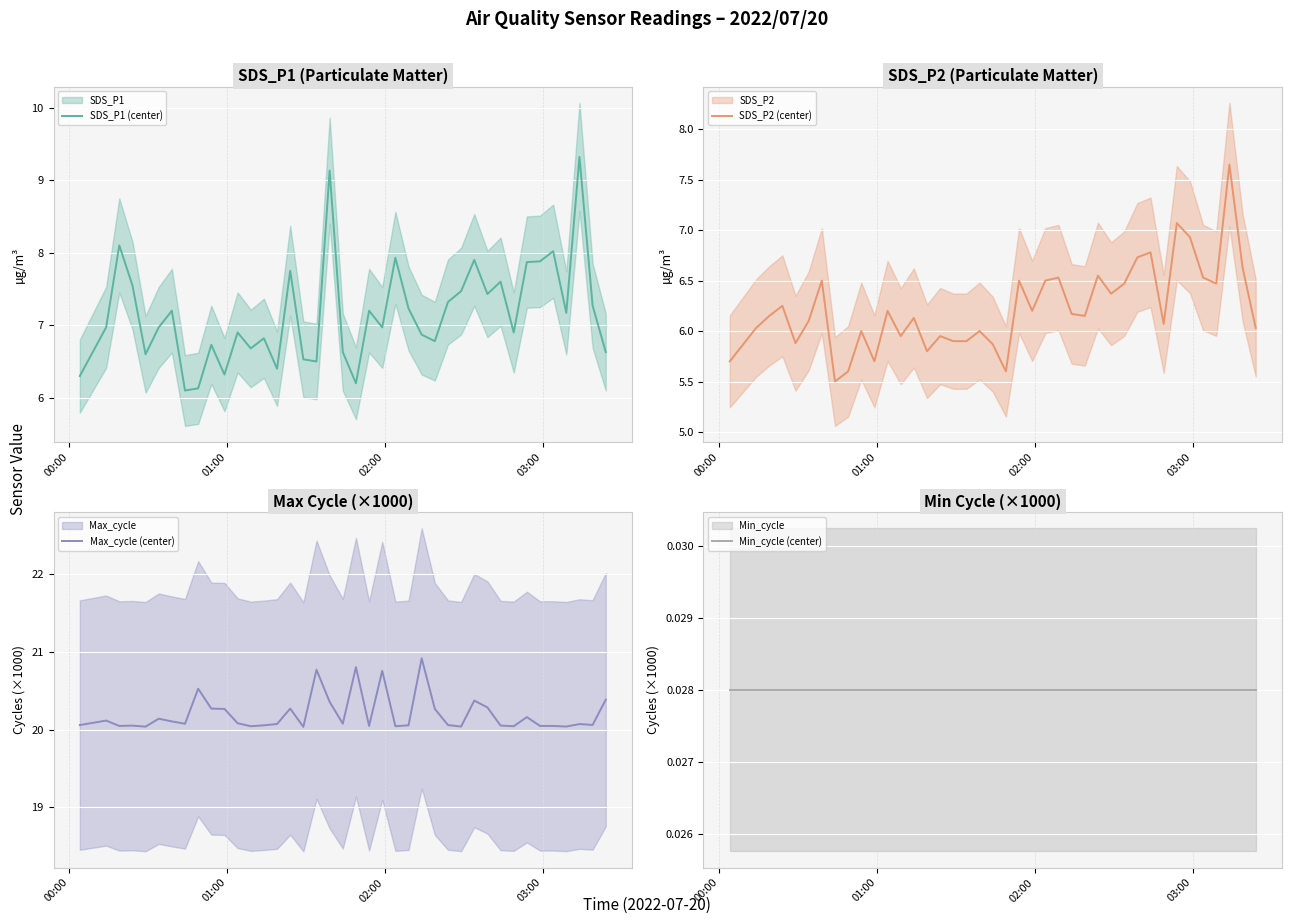

Reading left to right, what are all the values shown in this chart?

SDS_P1 (center): 6.3	7.0	8.1	7.5	6.6	7.0	7.2	6.1	6.1	6.7	6.3	6.9	6.7	6.8	6.4	7.8	6.5	6.5	9.1	6.6	6.2	7.2	7.0	7.9	7.2	6.9	6.8	7.3	7.5	7.9	7.4	7.6	6.9	7.9	7.9	8.0	7.2	9.3	7.3	6.6
SDS_P2 (center): 5.7	6.0	6.2	6.2	5.9	6.1	6.5	5.5	5.6	6.0	5.7	6.2	6.0	6.1	5.8	6.0	5.9	5.9	6.0	5.9	5.6	6.5	6.2	6.5	6.5	6.2	6.2	6.5	6.4	6.5	6.7	6.8	6.1	7.1	6.9	6.5	6.5	7.7	6.6	6.0
Max_cycle (center): 20.1	20.1	20.0	20.1	20.0	20.1	20.1	20.1	20.5	20.3	20.3	20.1	20.0	20.1	20.1	20.3	20.0	20.8	20.4	20.1	20.8	20.0	20.8	20.0	20.1	20.9	20.3	20.1	20.0	20.4	20.3	20.1	20.0	20.2	20.0	20.0	20.0	20.1	20.1	20.4
Min_cycle (center): 0.0	0.0	0.0	0.0	0.0	0.0	0.0	0.0	0.0	0.0	0.0	0.0	0.0	0.0	0.0	0.0	0.0	0.0	0.0	0.0	0.0	0.0	0.0	0.0	0.0	0.0	0.0	0.0	0.0	0.0	0.0	0.0	0.0	0.0	0.0	0.0	0.0	0.0	0.0	0.0